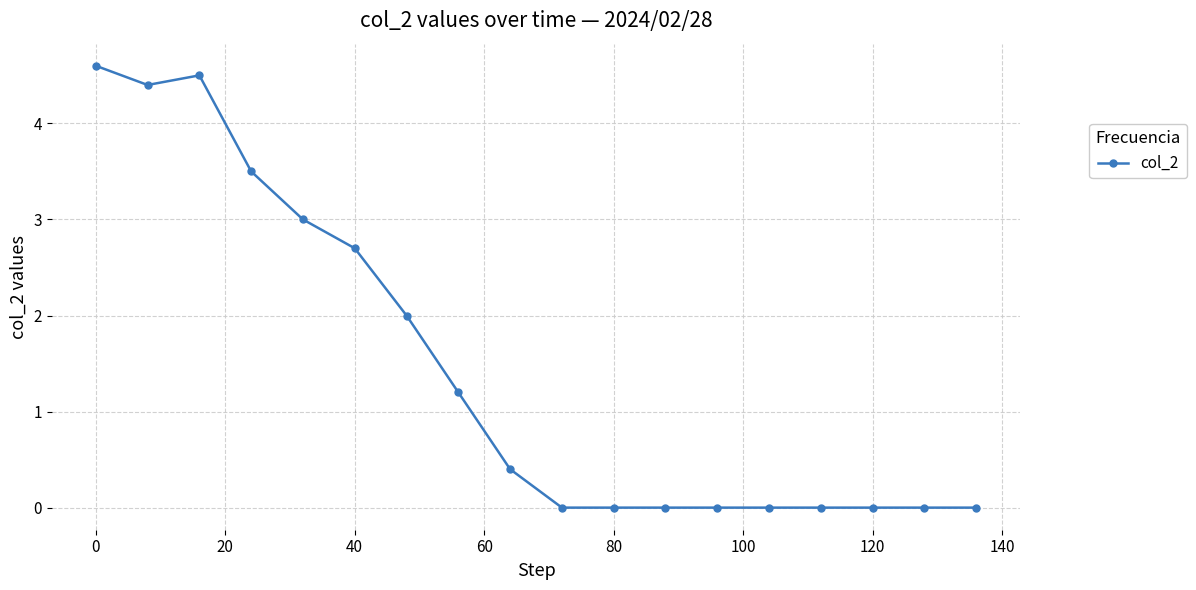

What is the greatest value displayed?

4.6